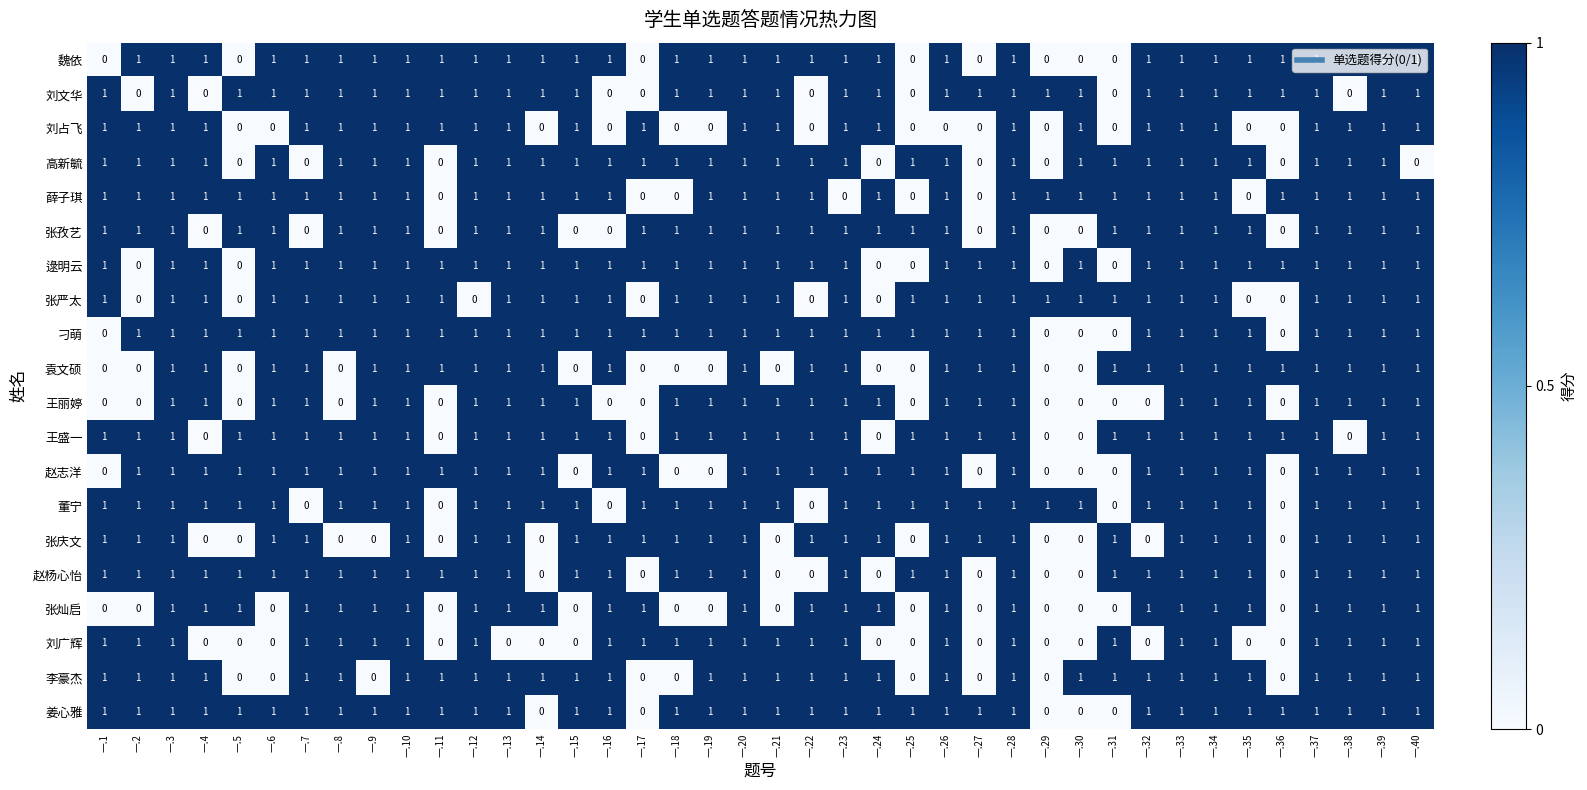

What is the total value across all series at 一.14?

15